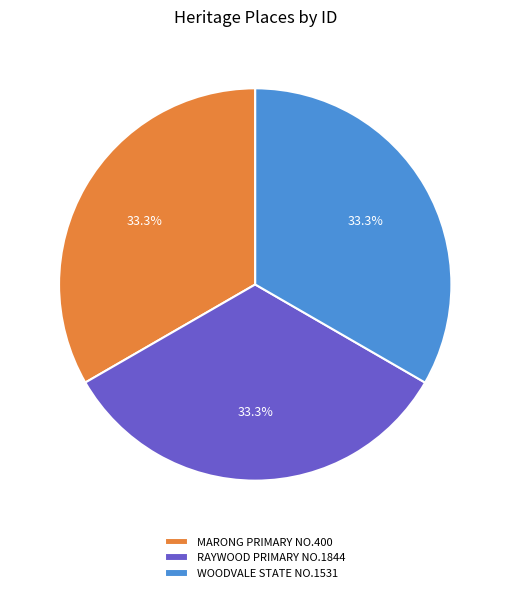

How much of the chart is everything except RAYWOOD PRIMARY NO.1844?

66.7%